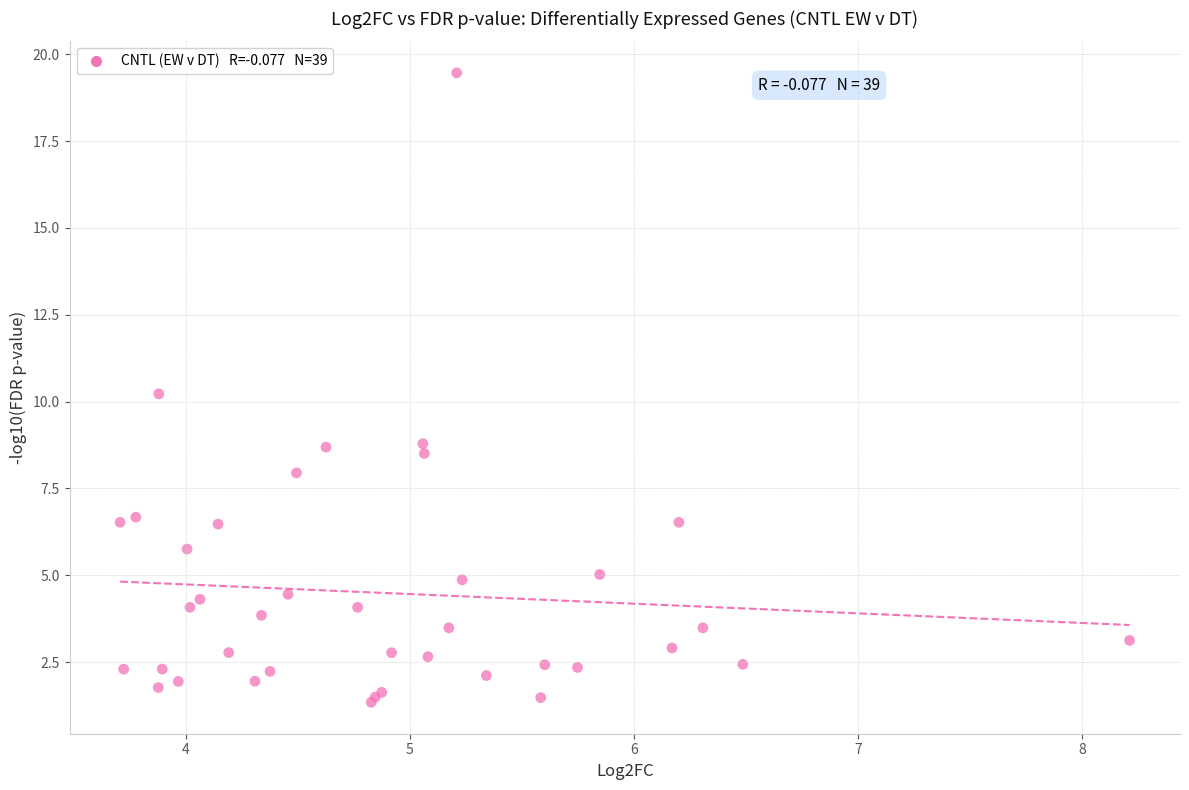

What Y value in the scatter plot is closest to 10?

10.2